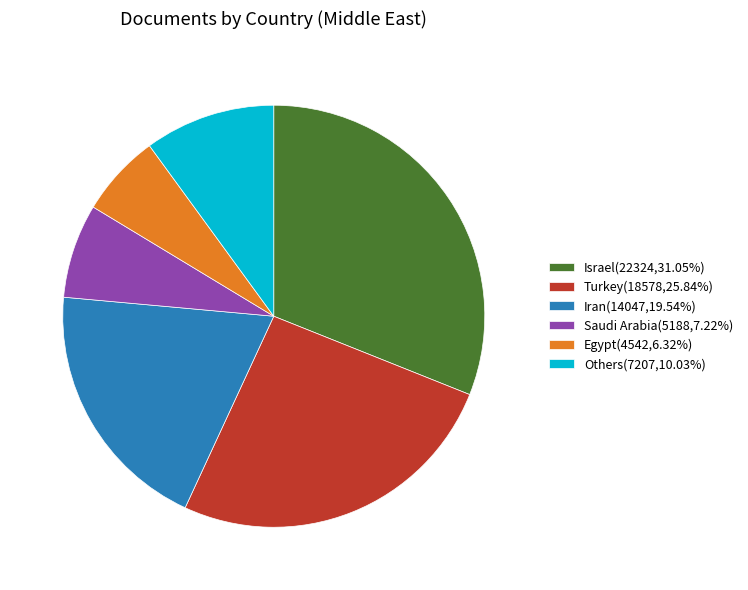

Does any single category account for the majority?

No